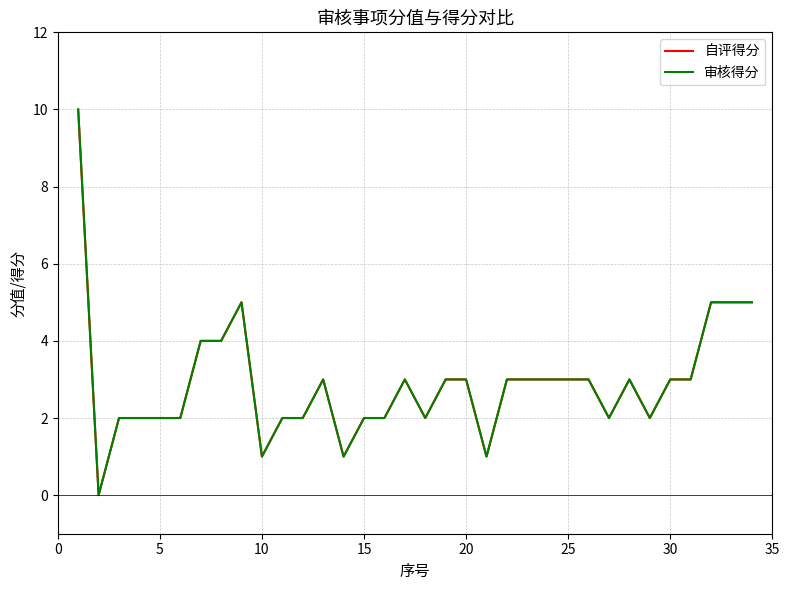

Is this an area chart (filled region under the line)?

No